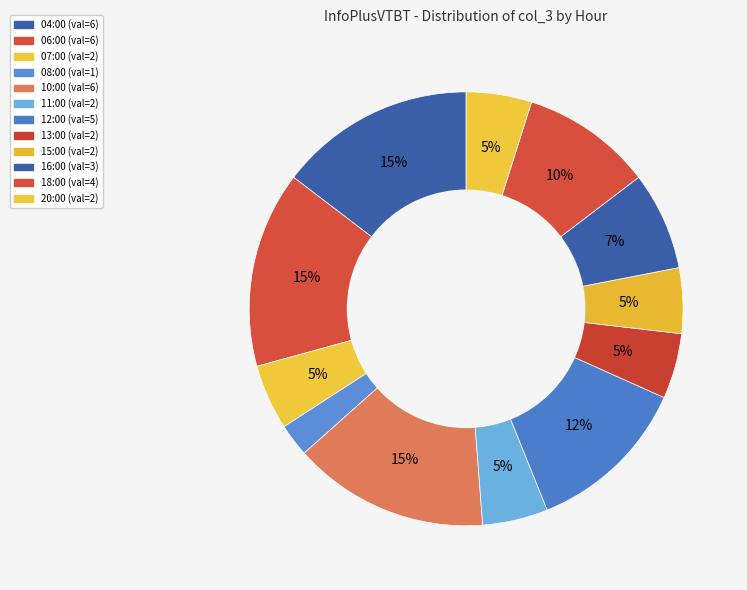

Is 15:00 the majority of the pie?

No